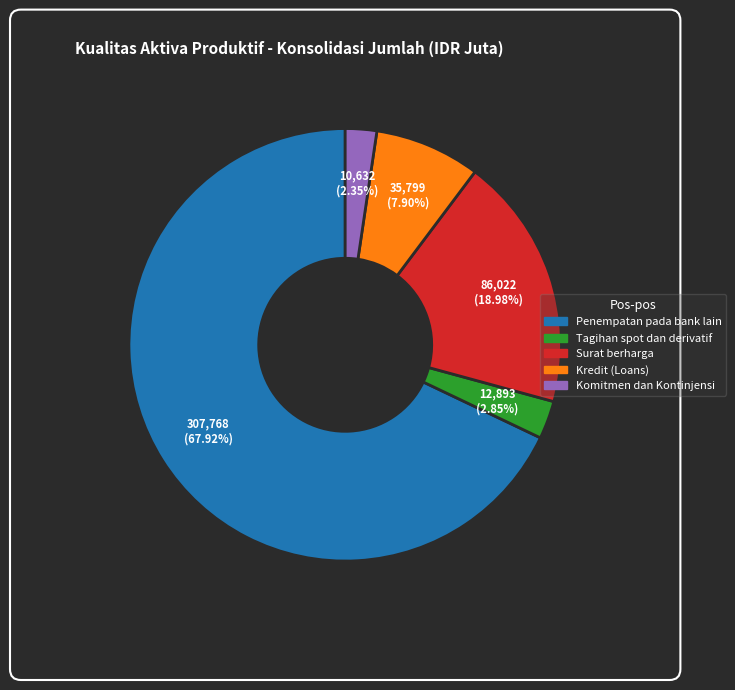

Which slice is the largest?

Penempatan pada bank lain